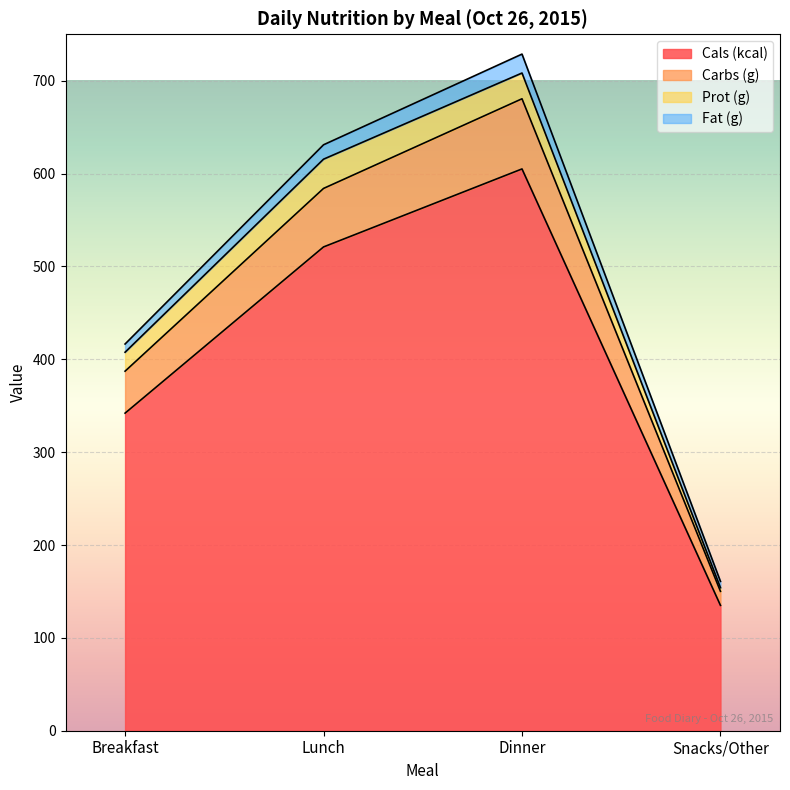

How many lines are shown in the chart?

4